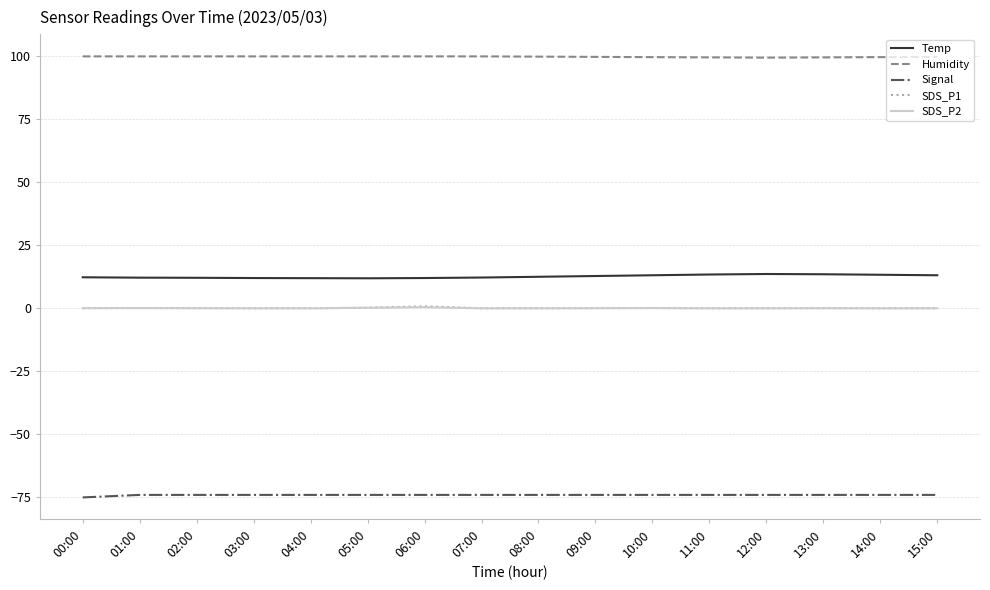

The SDS_P2 series shows 0.0 at 11:00. True or false?

True